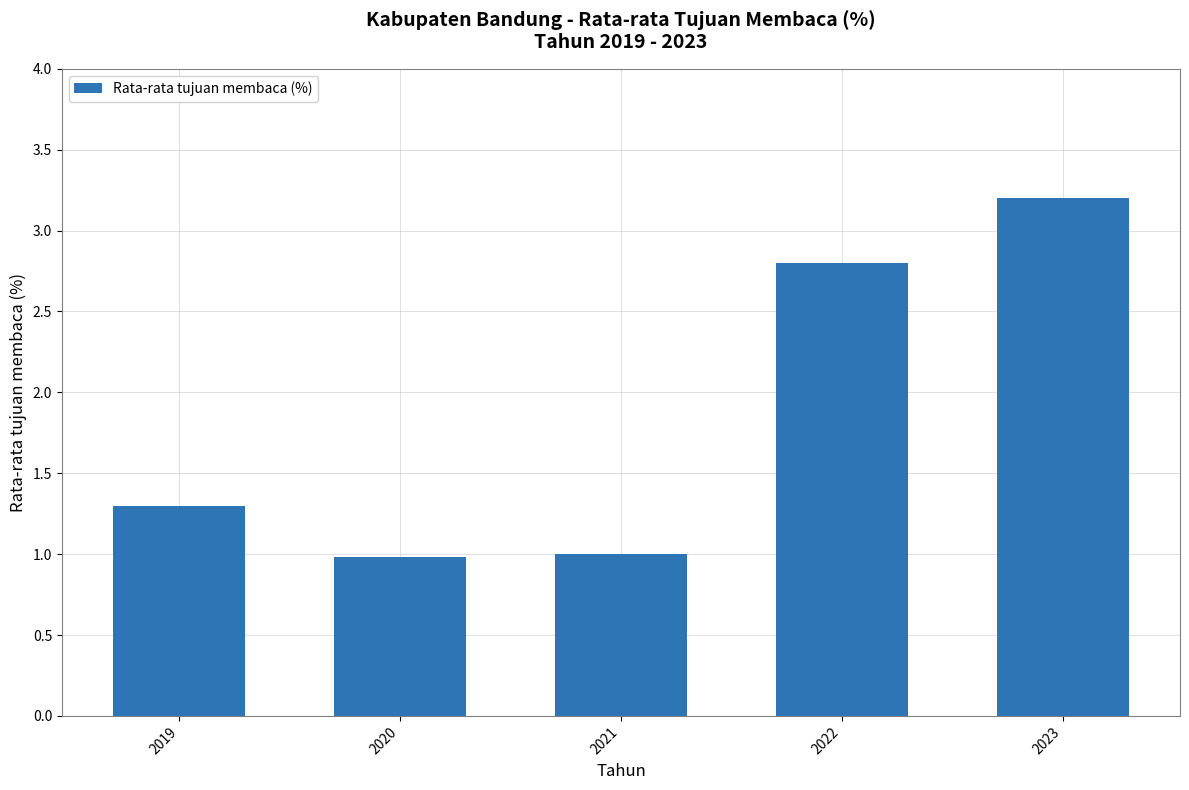

Reading right to left, extract all data points from this chart.

2023=3.2	2022=2.8	2021=1.0	2020=1.0	2019=1.3